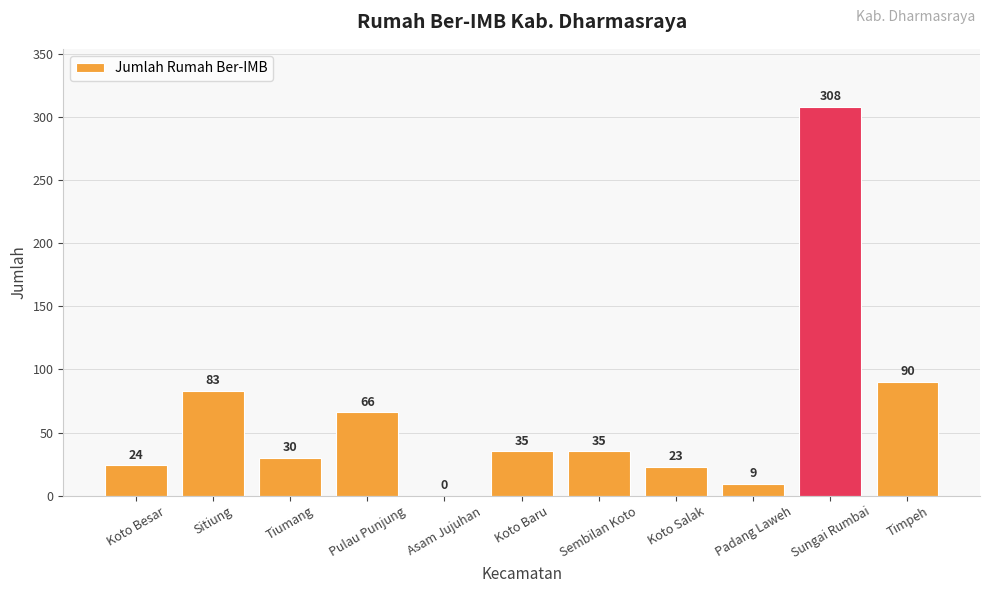

Reading right to left, what are all the values shown in this chart?

90	308	9	23	35	35	0	66	30	83	24